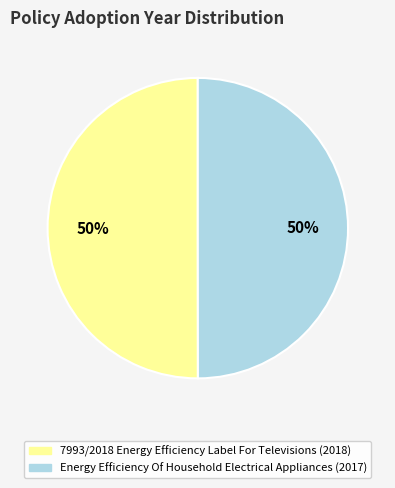

To the nearest percent, what is the combined percentage of 7993/2018 Energy Efficiency Label For Televisions and Energy Efficiency Of Household Electrical Appliances?

100%